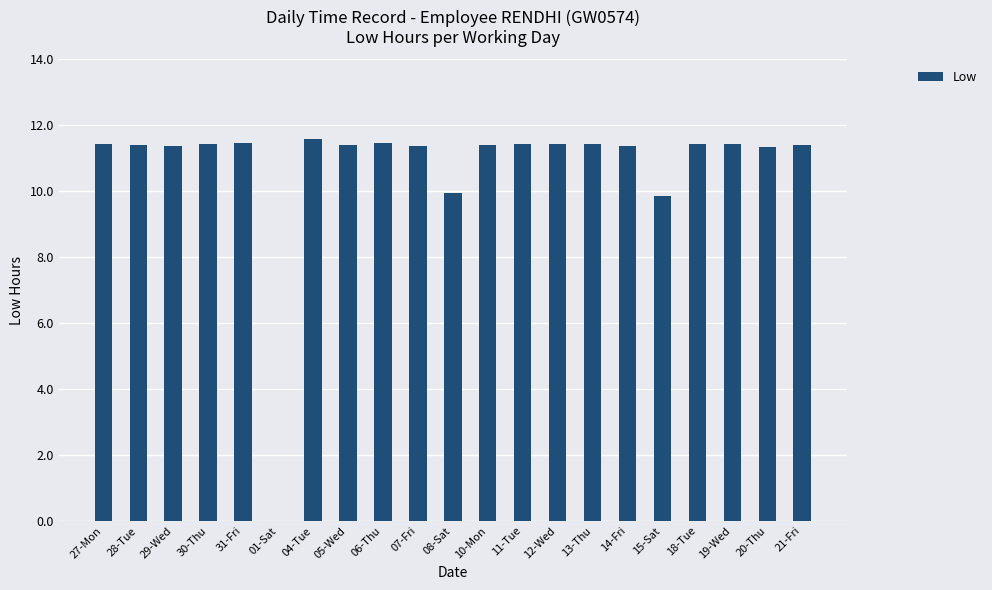

Approximately how many times larger is the value at 29-Wed compared to 10-Mon?

1.0